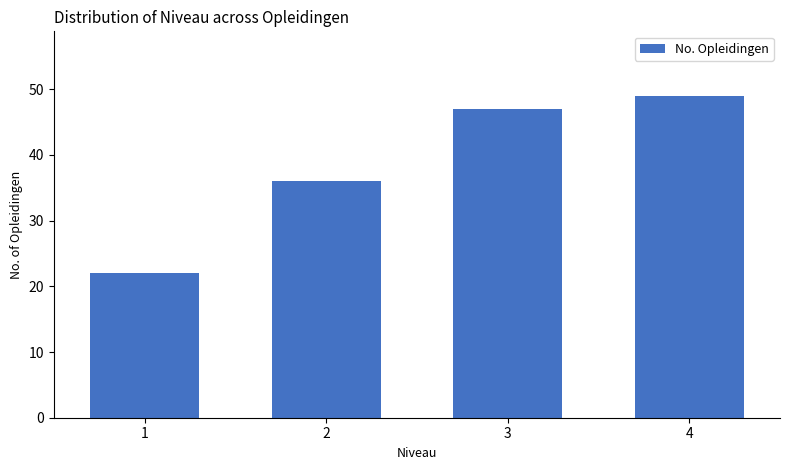

Reading left to right, what are all the values shown in this chart?

1=22	2=36	3=47	4=49